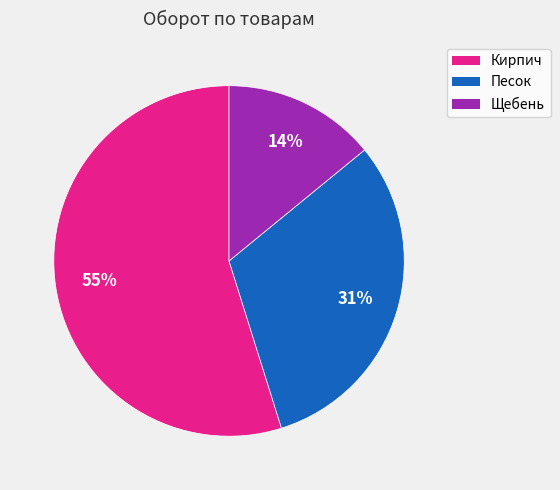

To the nearest percent, what is the combined percentage of Кирпич and Песок?

86%